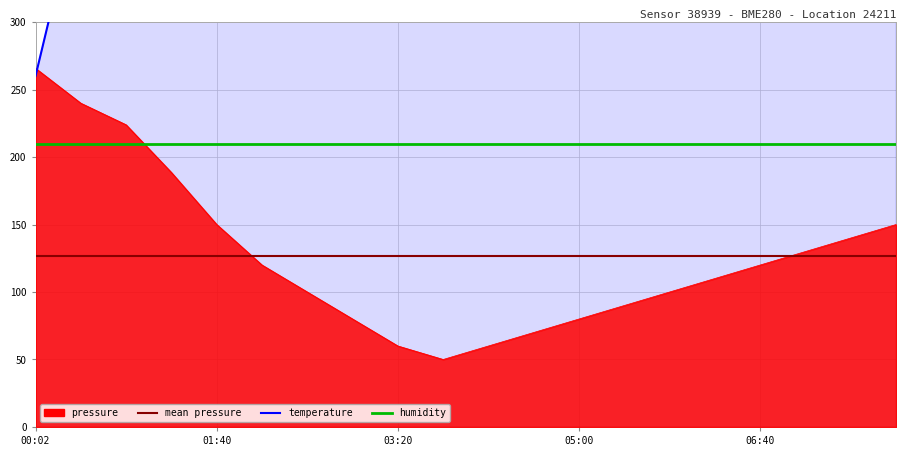

The value of temperature at 10 is 1000.0. True or false?

True